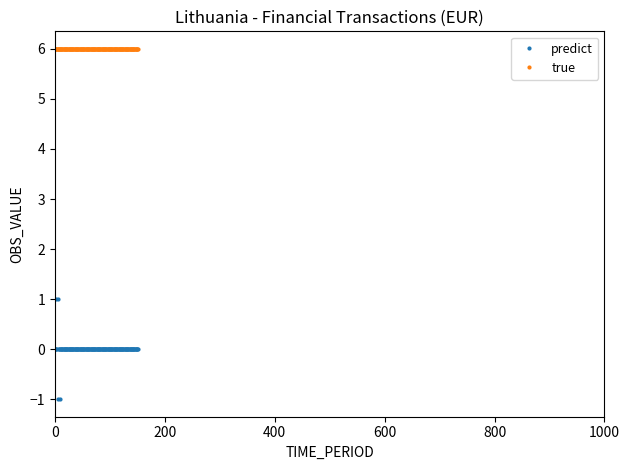

How many distinct data groups are displayed?

2